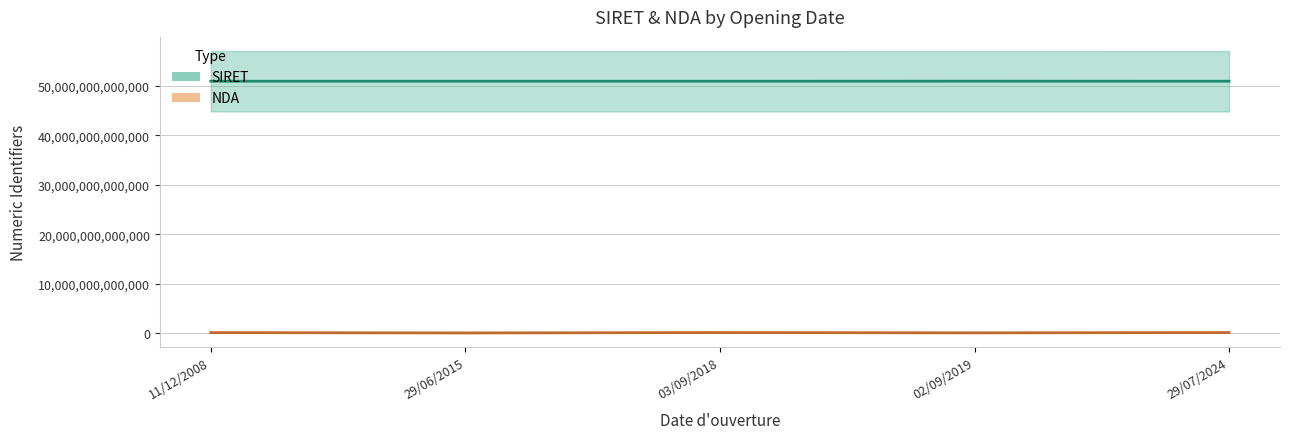

Reading right to left, extract all data points from this chart.

SIRET: 29/07/2024=50951686000079	02/09/2019=50957859700023	03/09/2018=50951686000020	29/06/2015=50953777500025	11/12/2008=50952954100013
NDA: 29/07/2024=84691511569	02/09/2019=31590773559	03/09/2018=84691511569	29/06/2015=11756159975	11/12/2008=75331252433